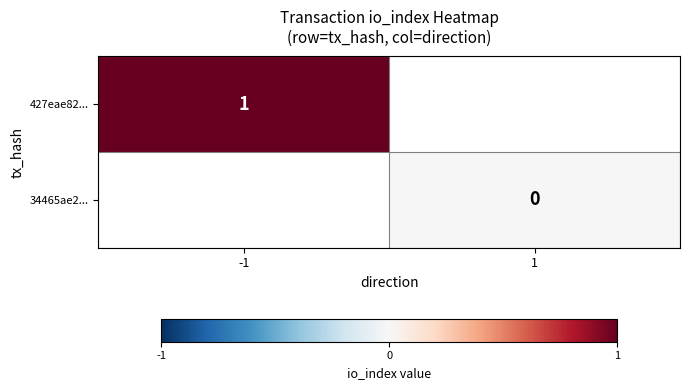

Is the value of 34465ae2... at 1 greater than the value of 427eae82... at -1?

No